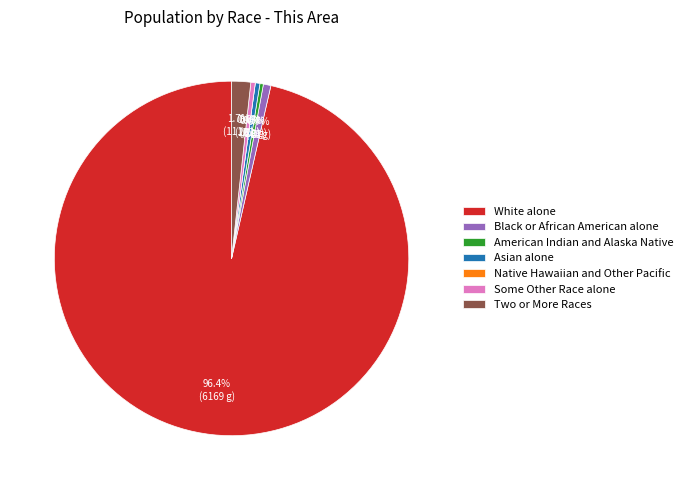

Rank the categories by value from lowest to highest.

Native Hawaiian and Other Pacific, American Indian and Alaska Native, Some Other Race alone, Asian alone, Black or African American alone, Two or More Races, White alone